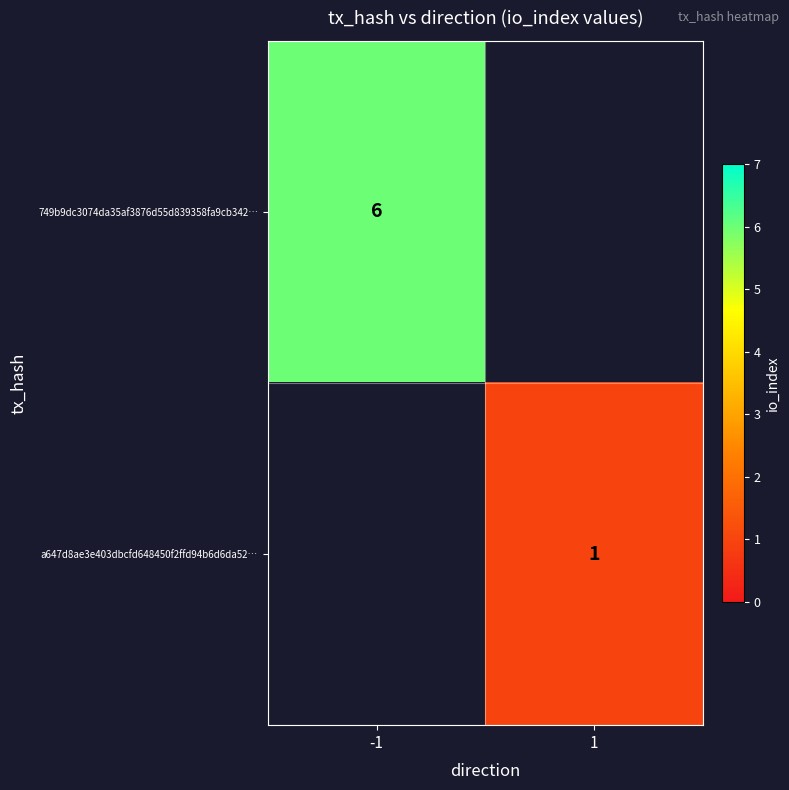

True or false: a647d8ae3e403dbcfd648450f2ffd94b6d6da52… has a value of 0 at 1.

False